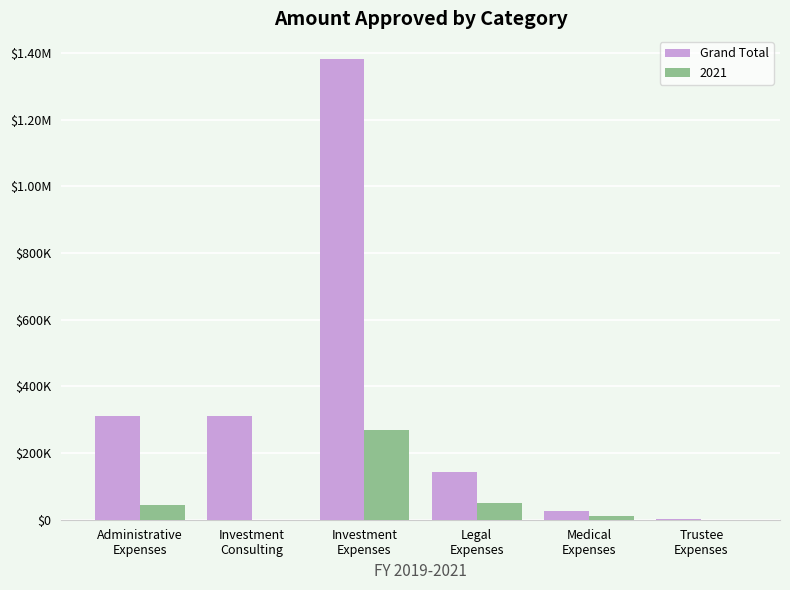

What are all the series names shown in the legend?

Grand Total, 2021